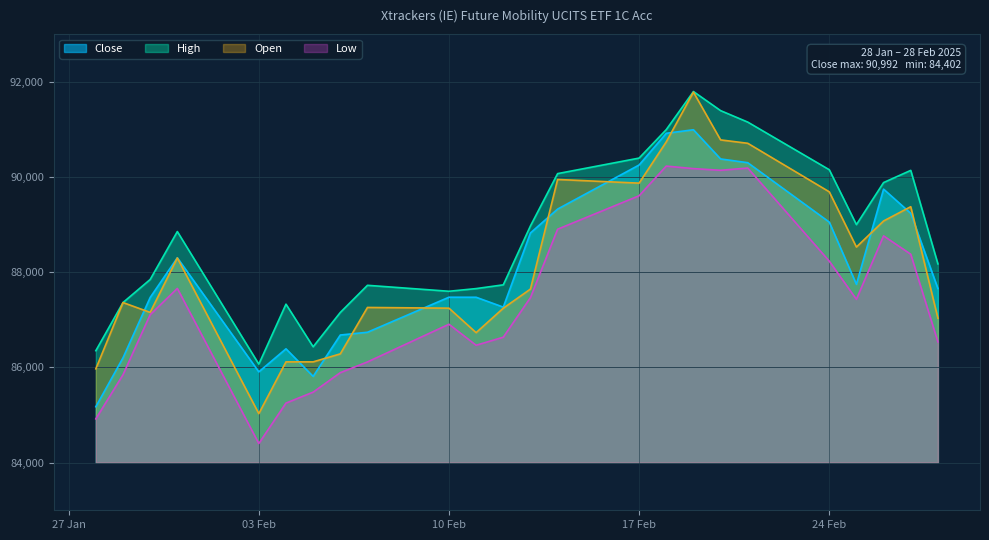

How many values in the Open series are below 87646?

12